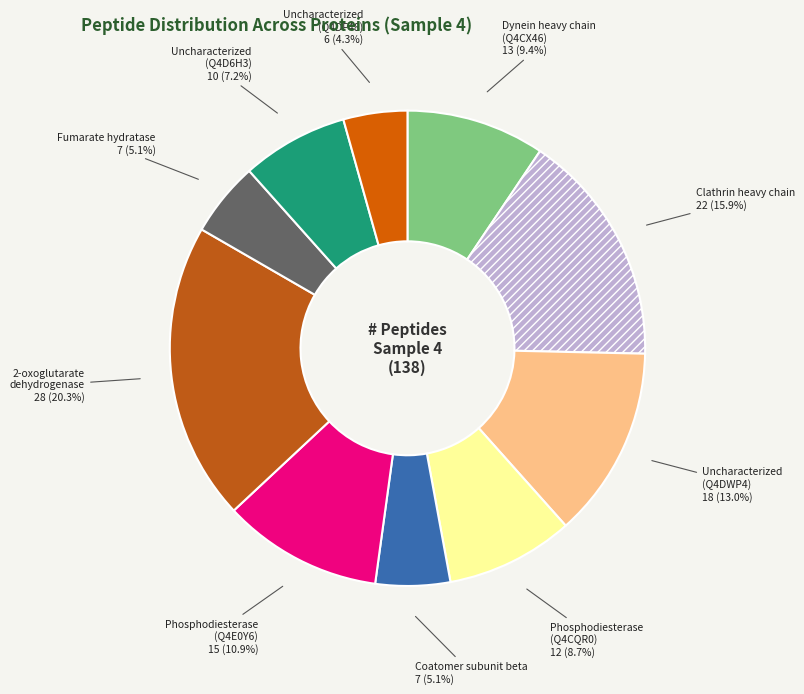

The 2-oxoglutarate dehydrogenase slice represents 20% of the pie. True or false?

True